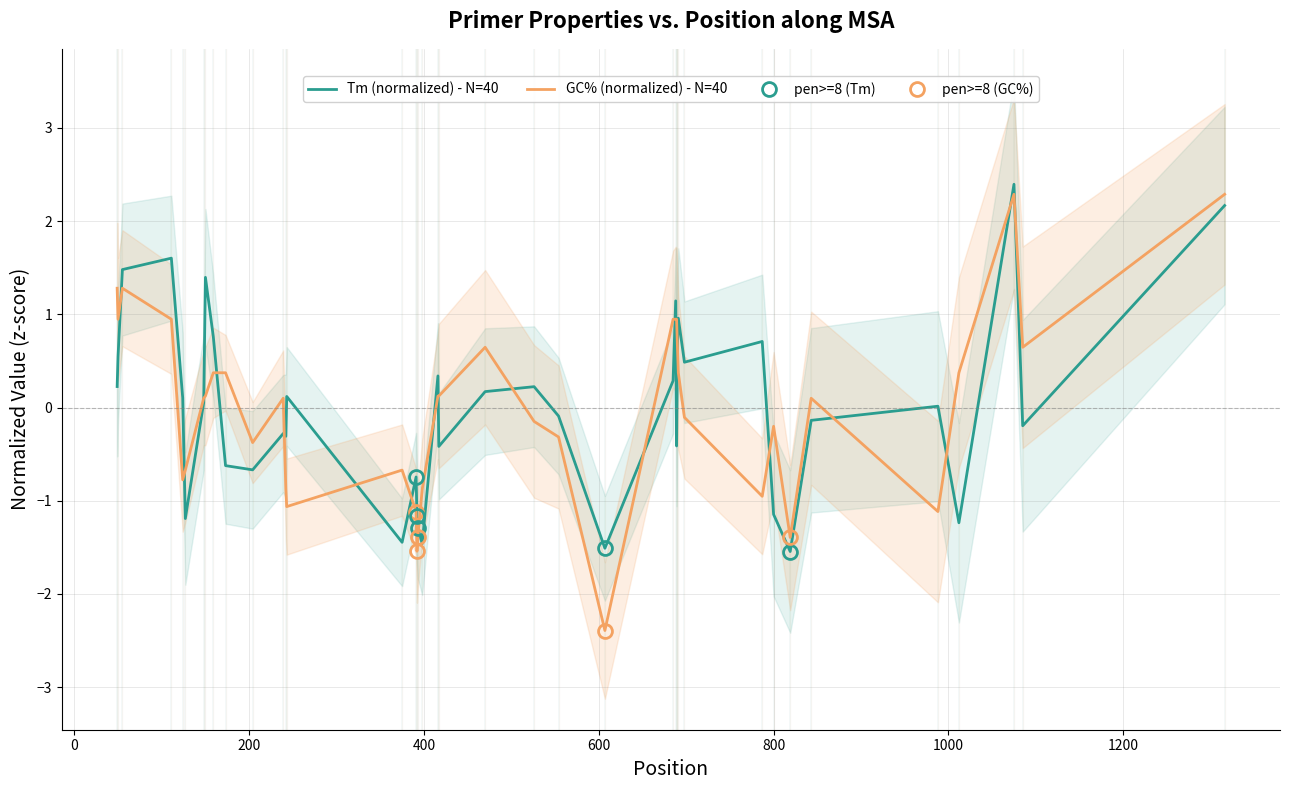

Is this an area chart (filled region under the line)?

No